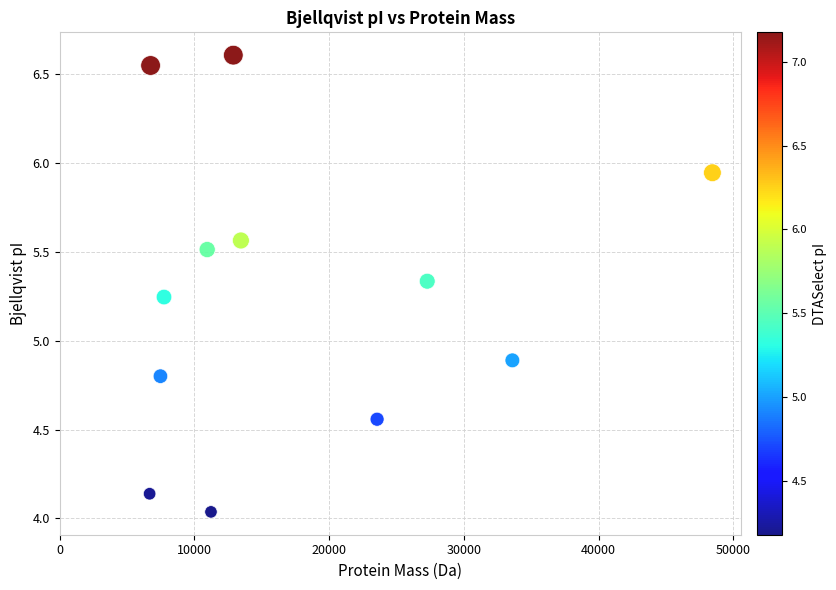

What Y value in the scatter plot is closest to 5?

4.9